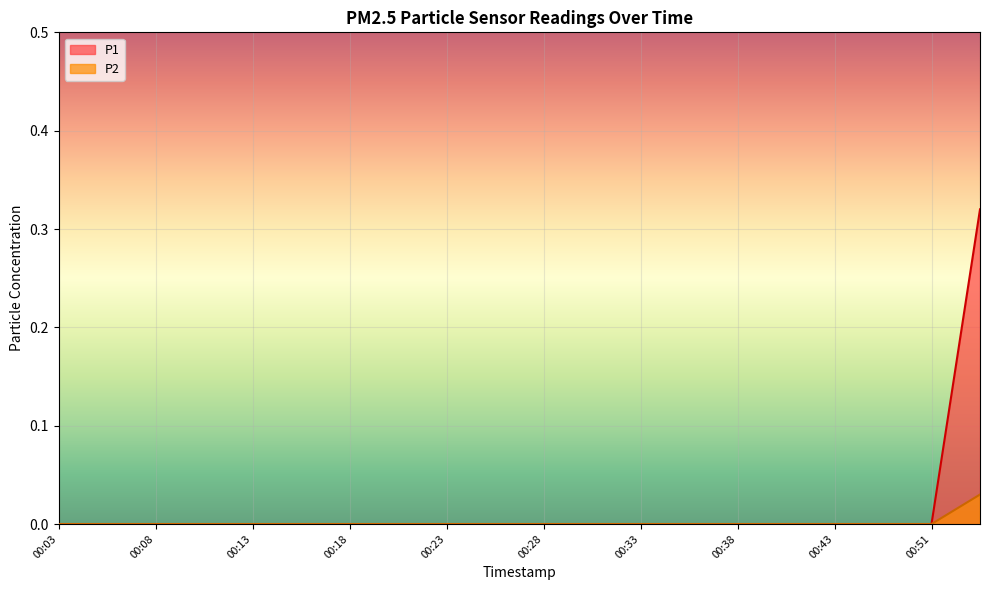

What are all the series names shown in the legend?

P1, P2